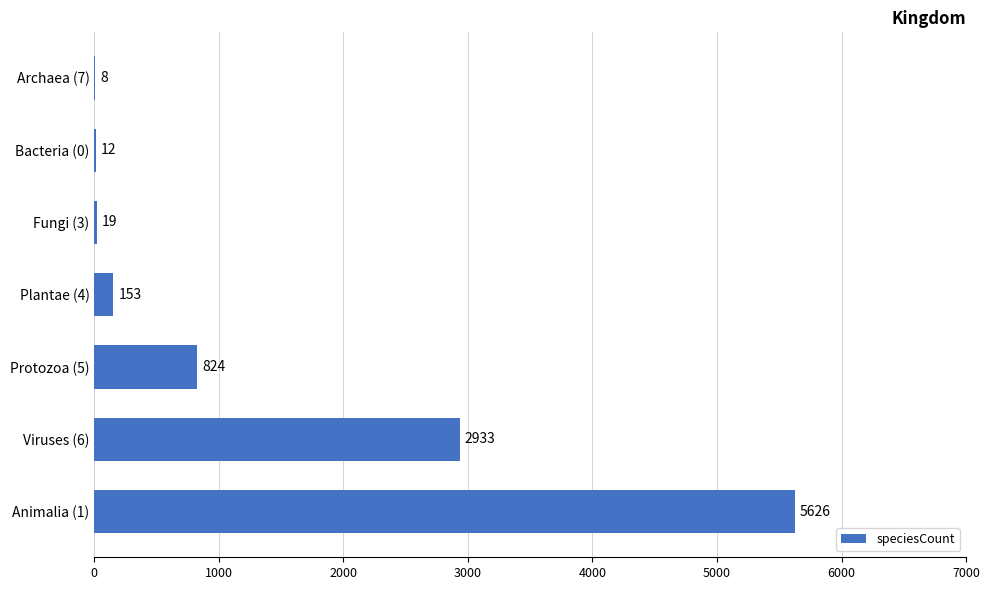

The chart shows a value of 8 at Archaea (7). True or false?

True